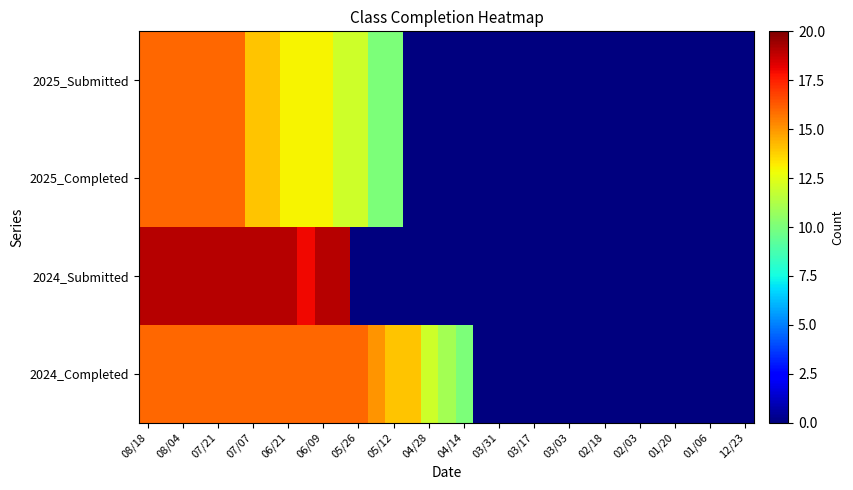

Reading left to right, transcribe all the data shown in this chart.

2025_Submitted: 16	16	16	16	16	16	14	14	13	13	13	12	12	10	10	0	0	0	0	0	0	0	0	0	0	0	0	0	0	0	0	0	0	0	0
2025_Completed: 16	16	16	16	16	16	14	14	13	13	13	12	12	10	10	0	0	0	0	0	0	0	0	0	0	0	0	0	0	0	0	0	0	0	0
2024_Submitted: 19	19	19	19	19	19	19	19	19	18	19	19	0	0	0	0	0	0	0	0	0	0	0	0	0	0	0	0	0	0	0	0	0	0	0
2024_Completed: 16	16	16	16	16	16	16	16	16	16	16	16	16	15	14	14	12	11	10	0	0	0	0	0	0	0	0	0	0	0	0	0	0	0	0